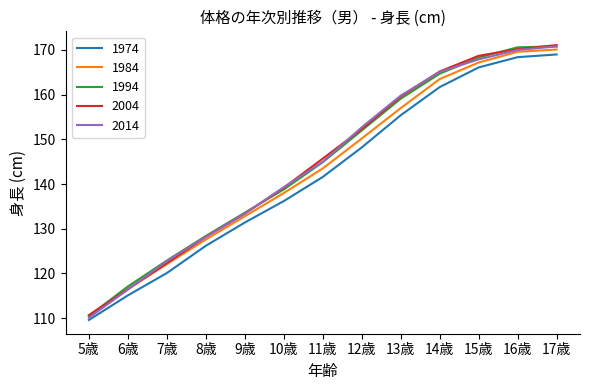

What is the total value across all series at 12歳?

755.4